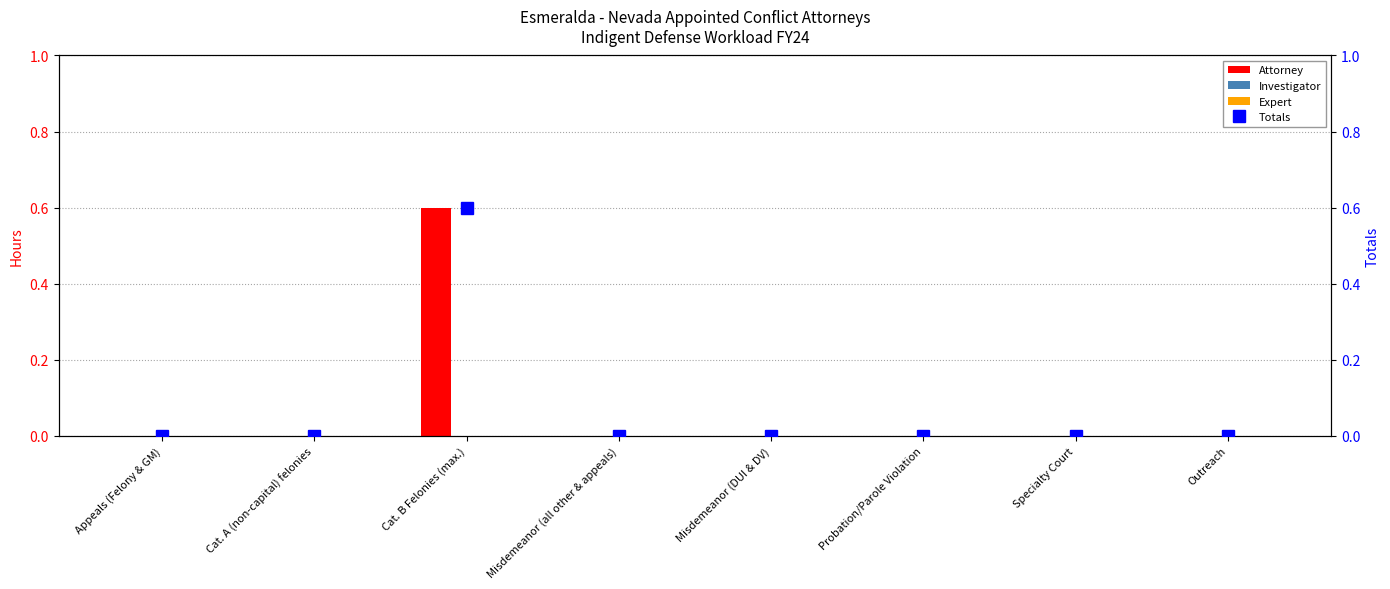

List the labels in order of Totals value, largest first.

Cat. B Felonies (max.), Appeals (Felony & GM), Cat. A (non-capital) felonies, Misdemeanor (all other & appeals), Misdemeanor (DUI & DV), Probation/Parole Violation, Specialty Court, Outreach